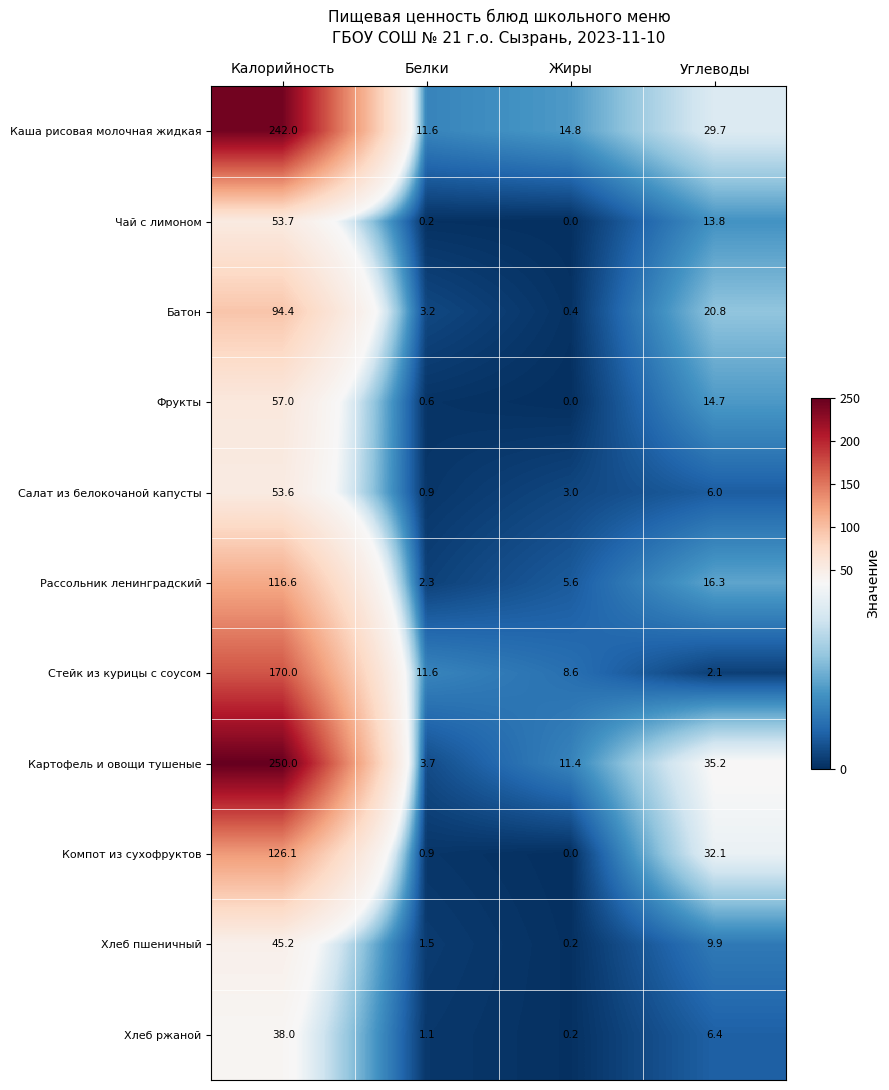

At how many categories does at least one series exceed 9?

4